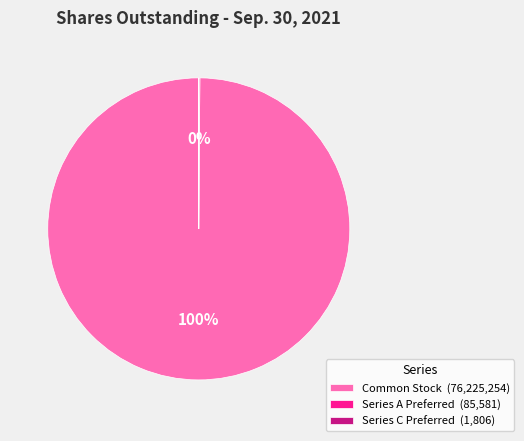

What is the largest slice in the pie chart?

Common Stock (76,225,254)